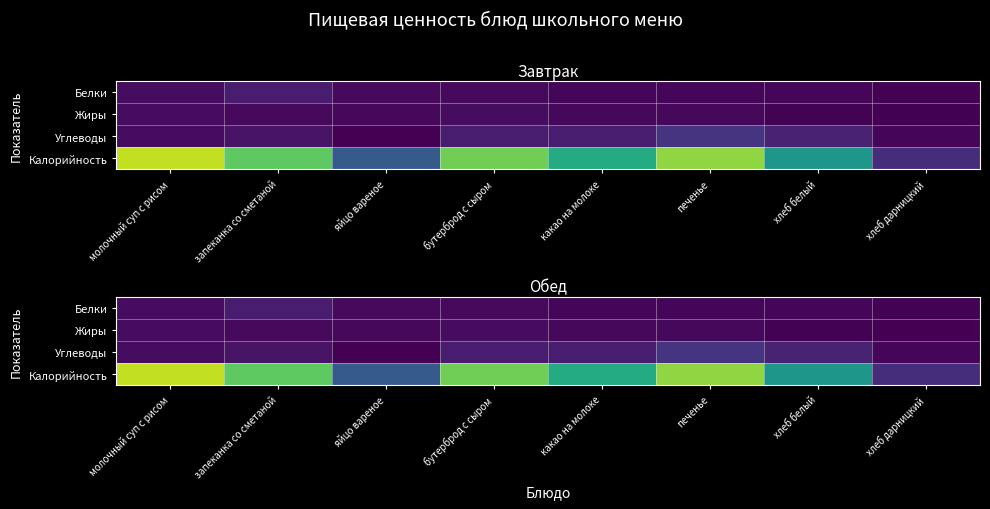

The Углеводы series shows 5.7 at запеканка со сметаной. True or false?

False